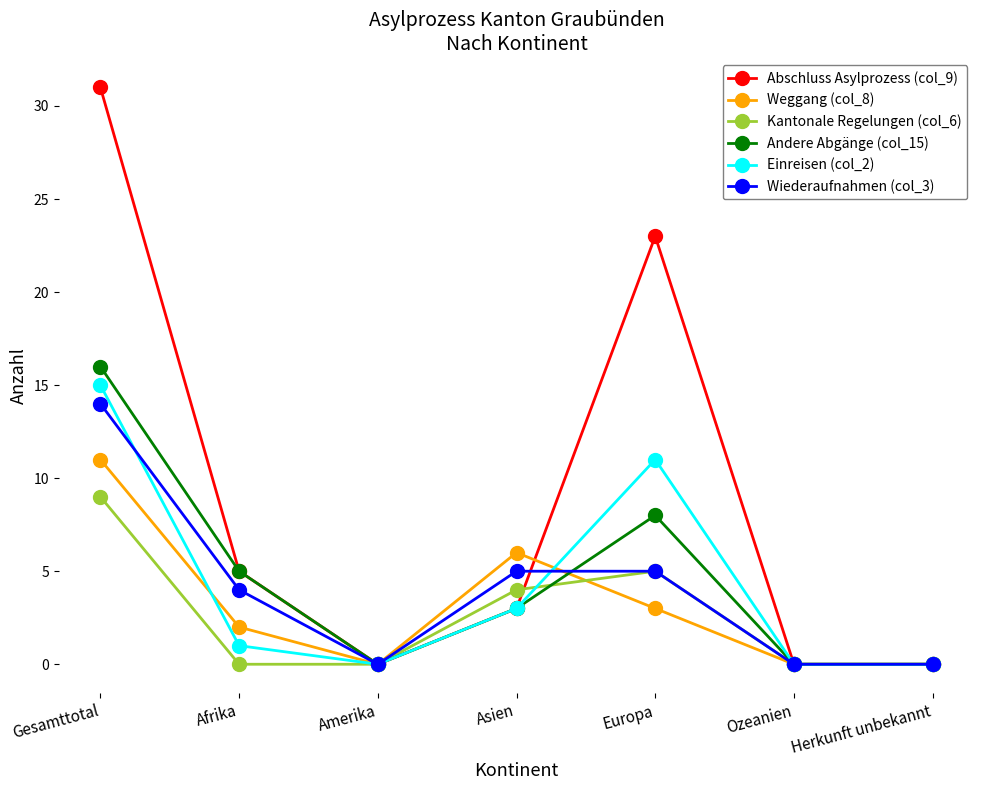

True or false: Weggang (col_8) has a value of 2 at Afrika.

True